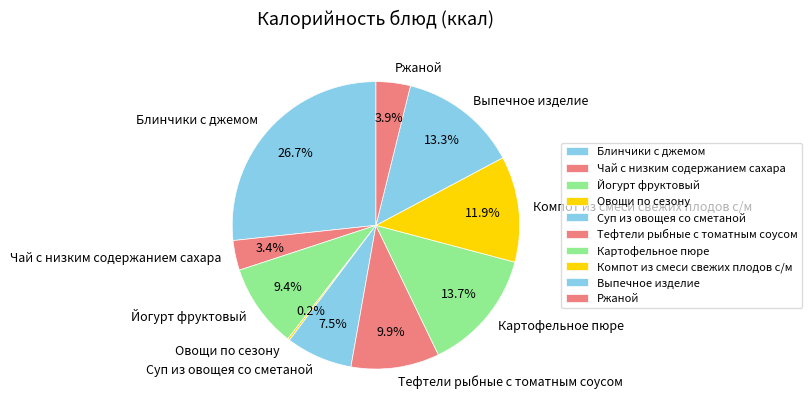

What percentage is NOT represented by Картофельное пюре?

86.3%